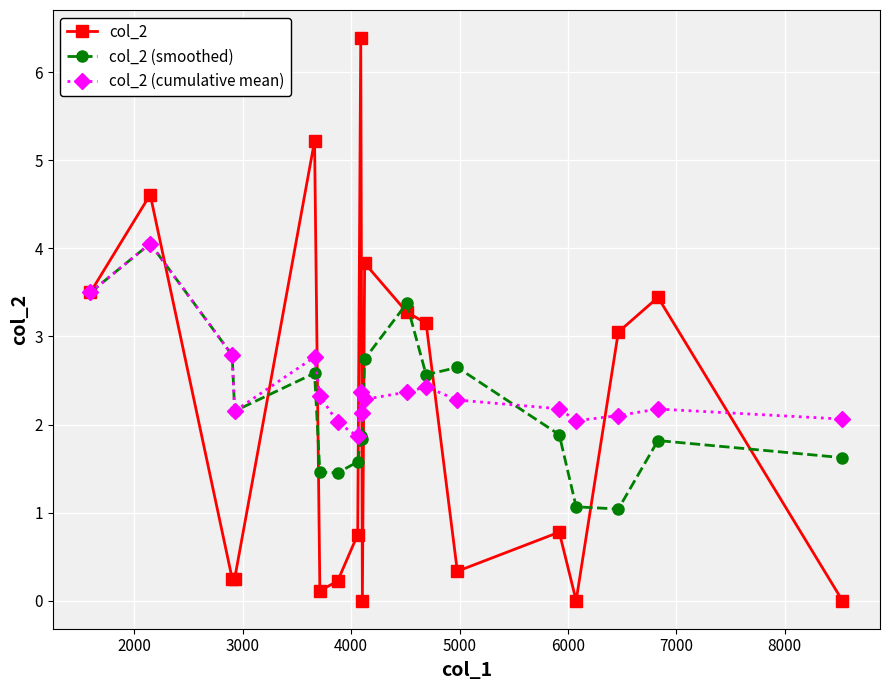

What is the value of the col_2 (cumulative mean) point at the 10th from the left?

2.1